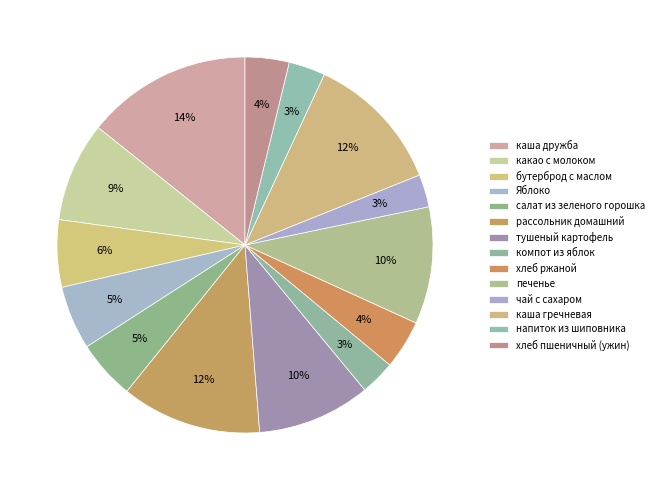

To the nearest percent, what percentage of the pie is Яблоко?

5%